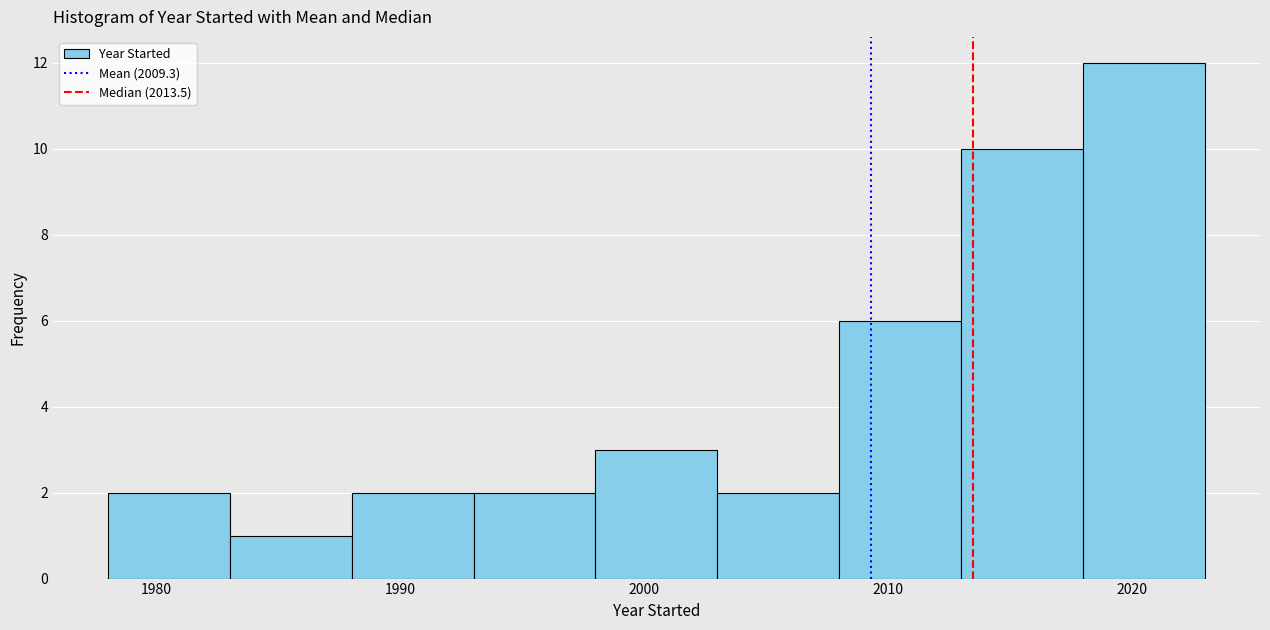

Reading left to right, transcribe this chart: for each bar, give the range it covers on the x-axis and its height. The values are not printed on the chart, so give them approximately, as read against the axis.

1978 to 1983: 2
1983 to 1988: 1
1988 to 1993: 2
1993 to 1998: 2
1998 to 2003: 3
2003 to 2008: 2
2008 to 2013: 6
2013 to 2018: 10
2018 to 2023: 12